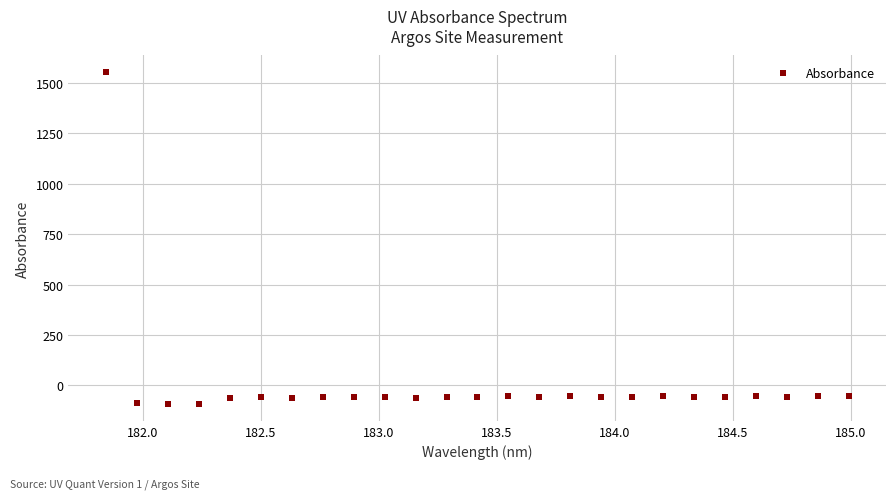

What is the range of Y values (max minus min)?

1647.1